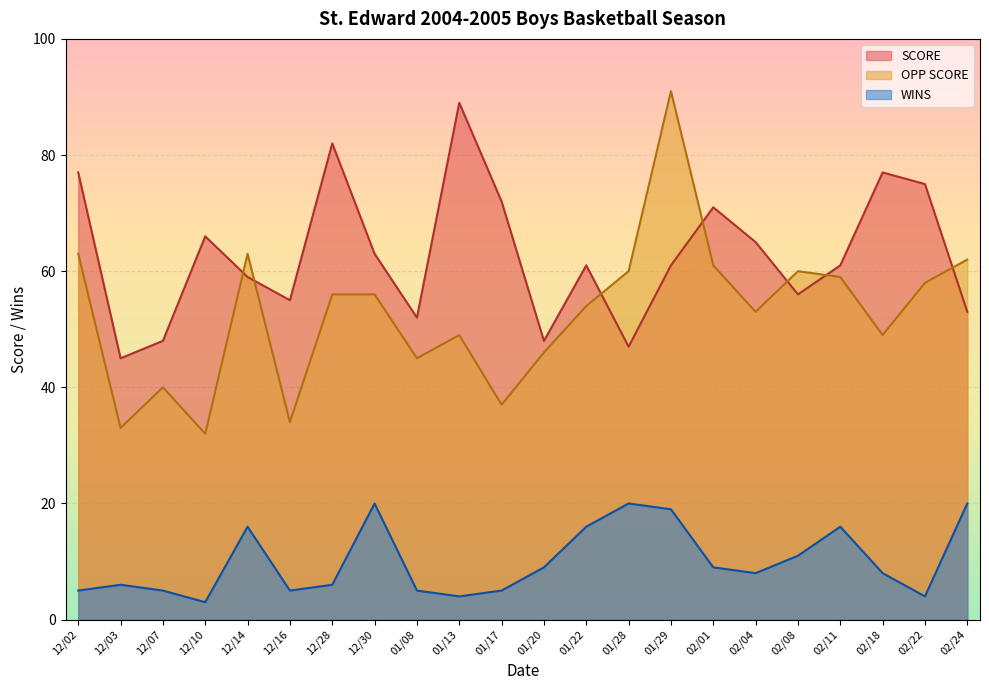

Where does the WINS series first go above 8?

12/14